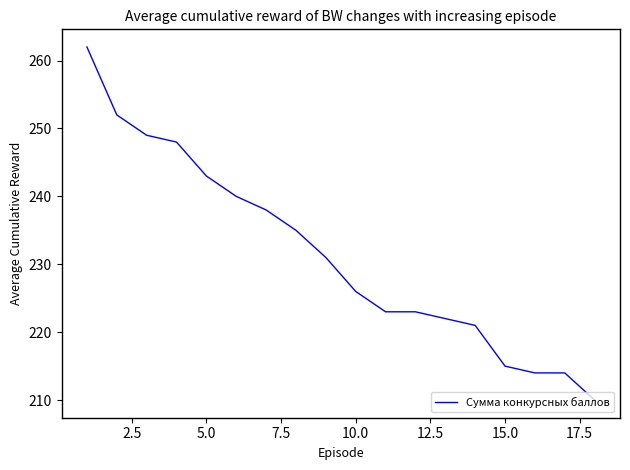

What is the difference between the maximum and minimum values?

52